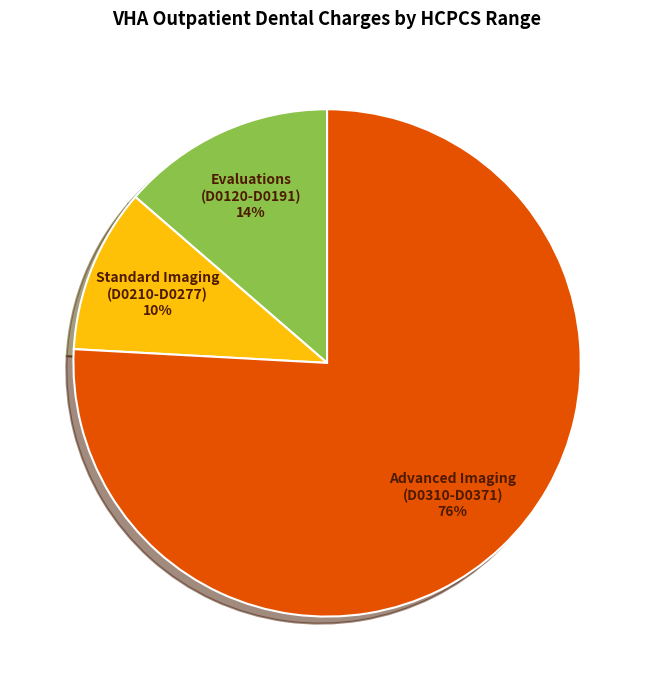

How many slices are in this pie chart?

3